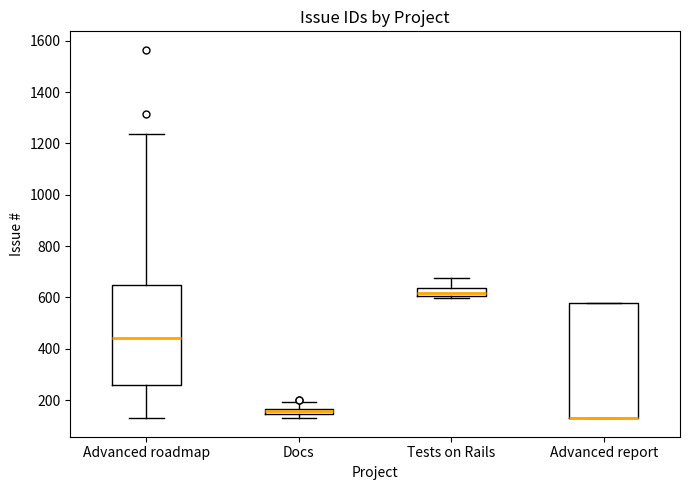

Which box is the tallest, from its lower edge to its upper edge?

Advanced report